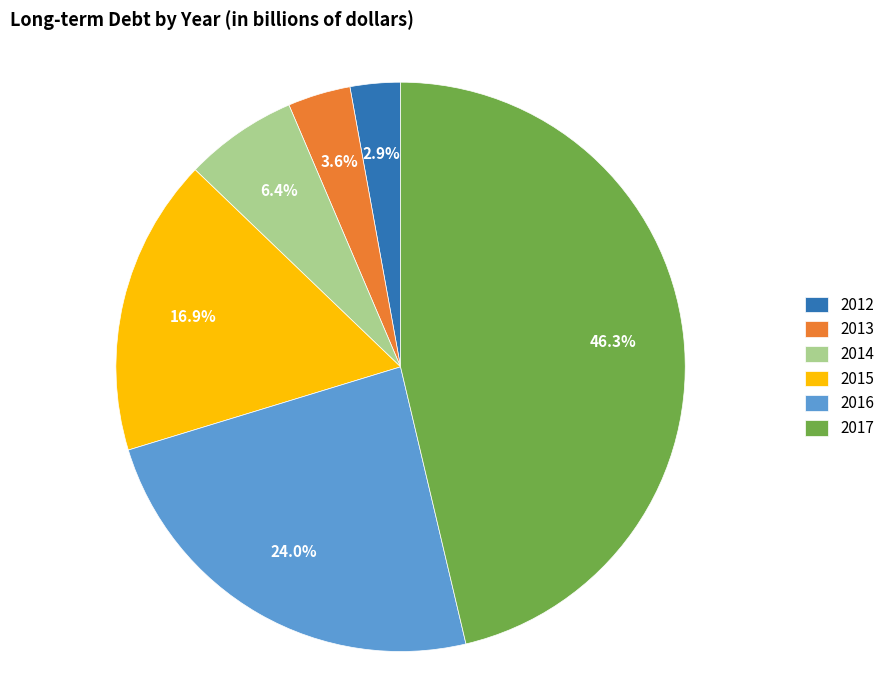

Which slice is the largest?

2017